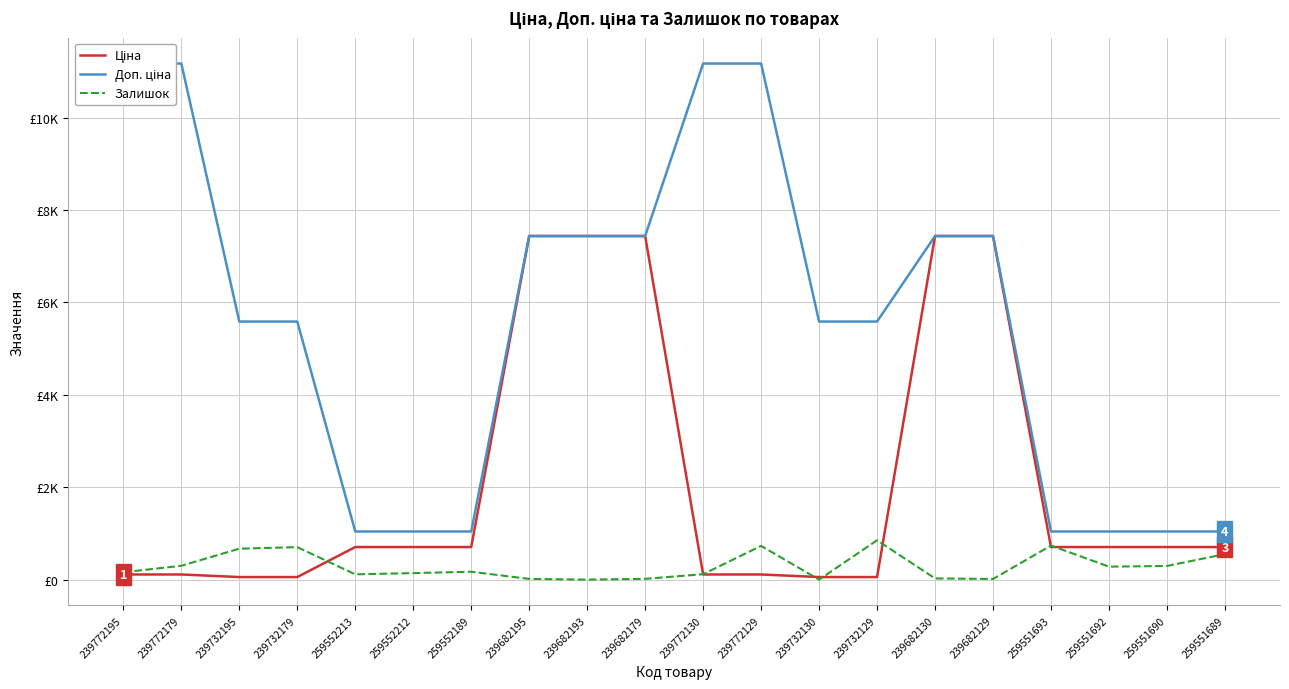

True or false: Залишок has a value of 118.0 at 239772130.

True